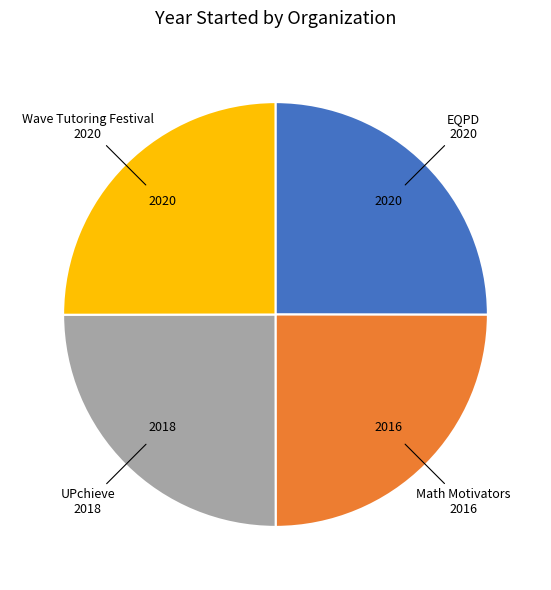

Approximately how many times larger is the value at UPchieve compared to EQPD?

1.0